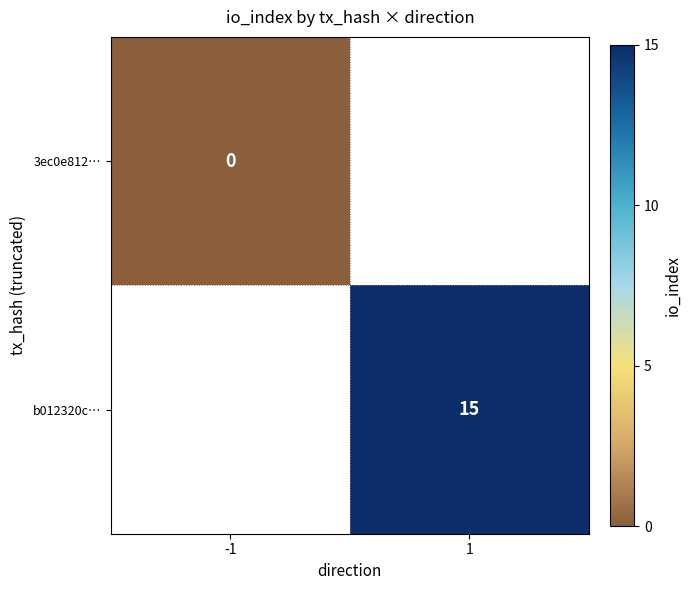

The b012320c… series shows 15 at 1. True or false?

True